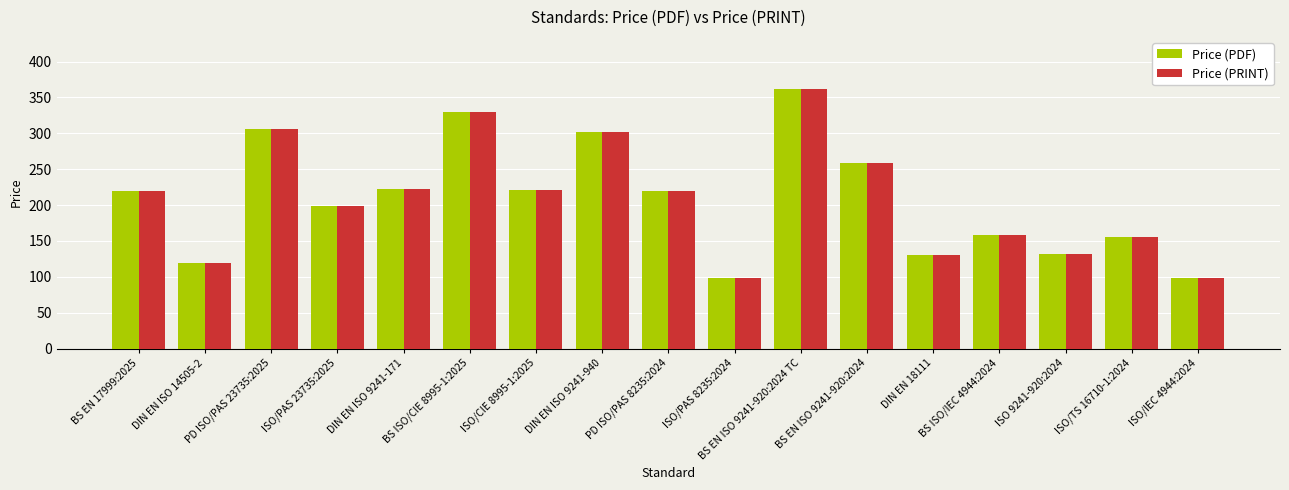

What position from the right is DIN EN ISO 9241-171?

13